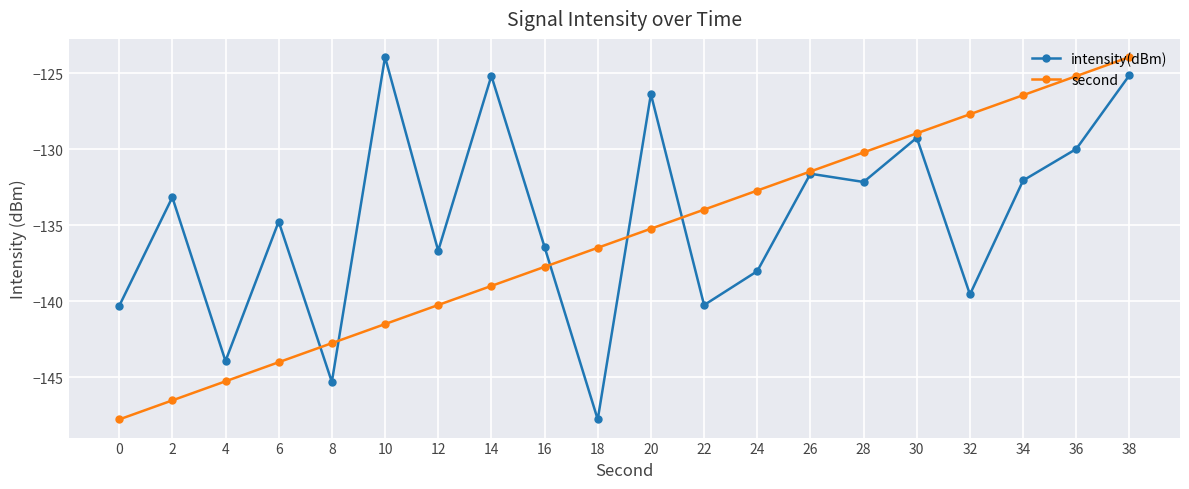

What are all the series names shown in the legend?

intensity(dBm), second